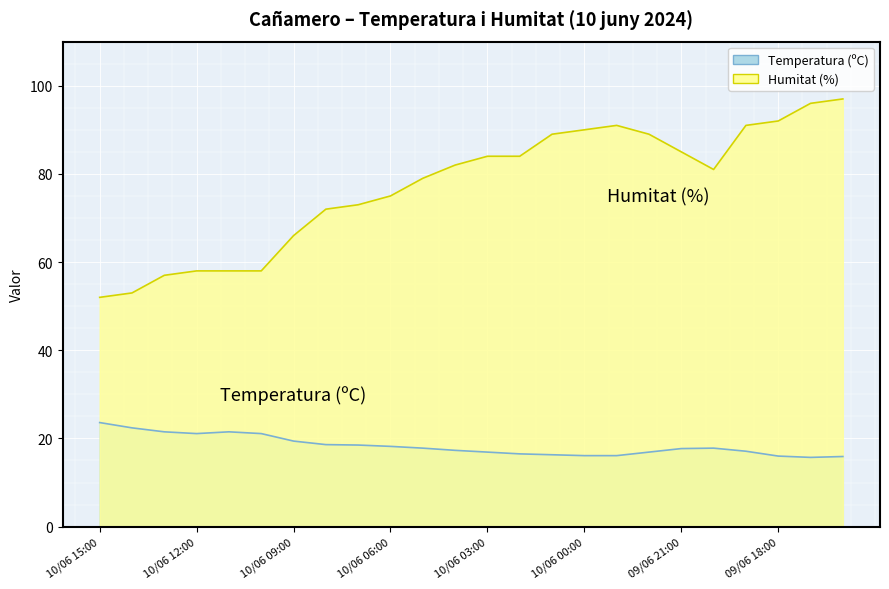

What is the average value of the Temperatura (ºC) series?

18.3